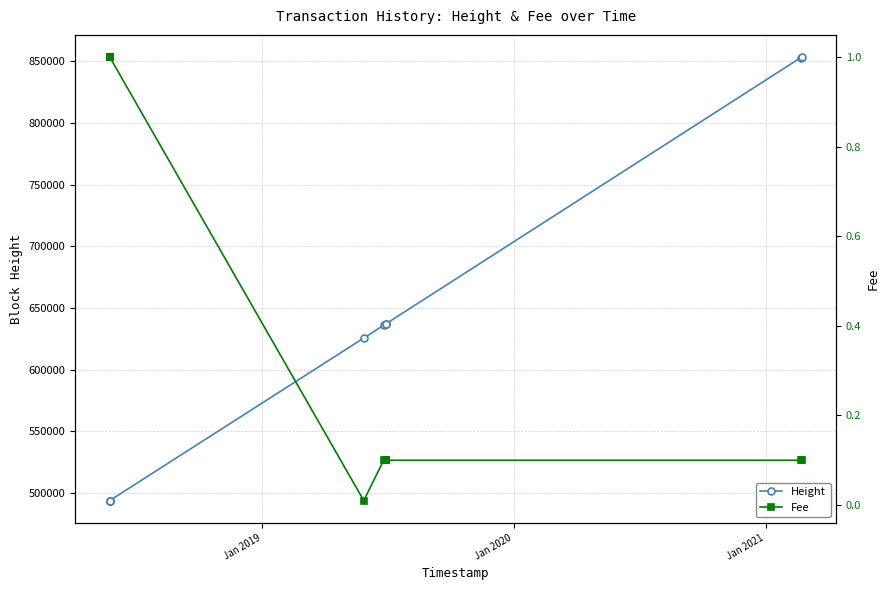

True or false: Fee has more than 2 points higher than both neighbors.

False